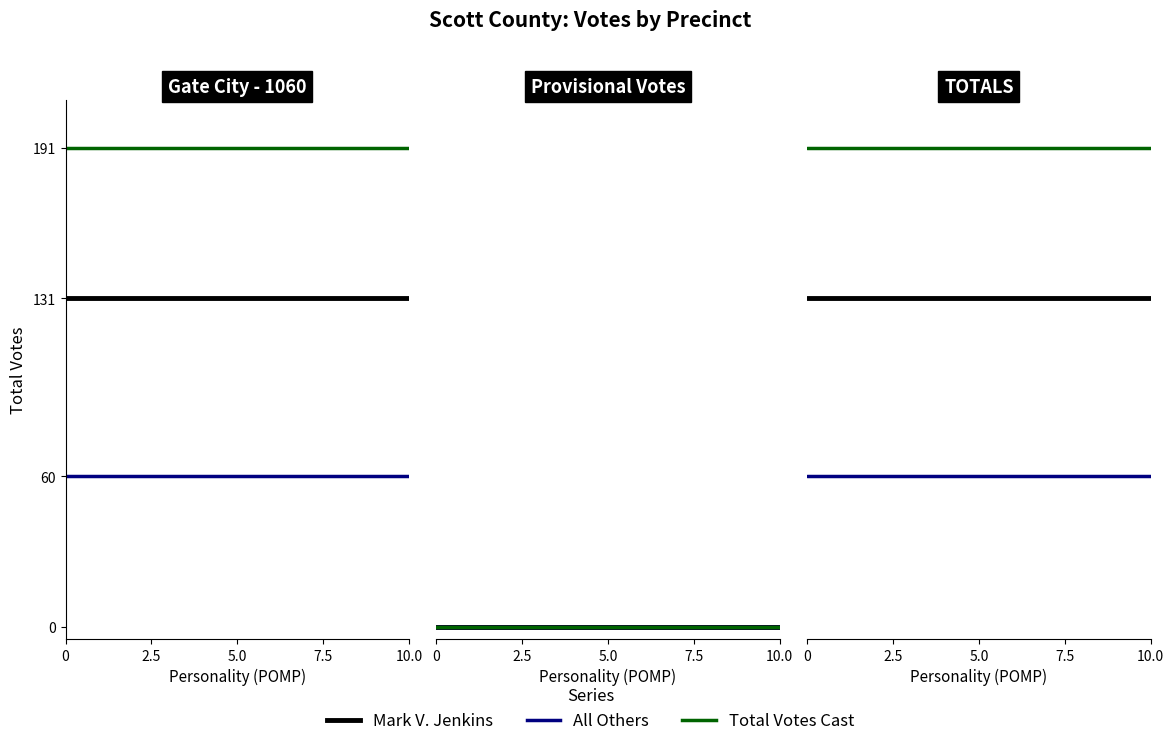

What value does the All Others series have at 0?

60